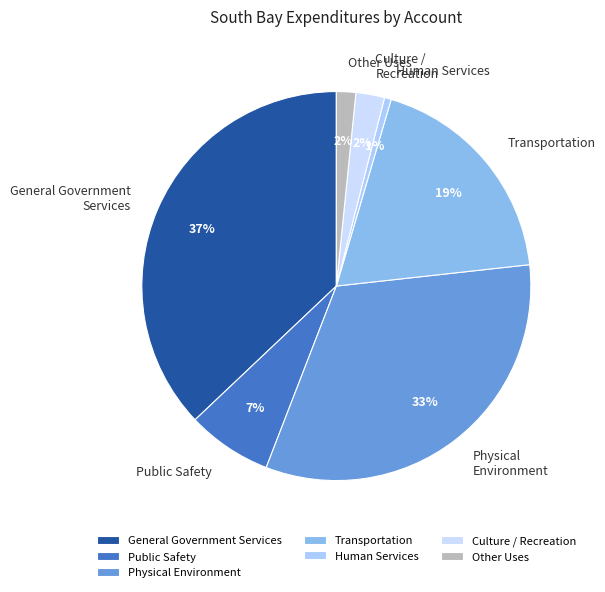

How many segments does this pie chart have?

7